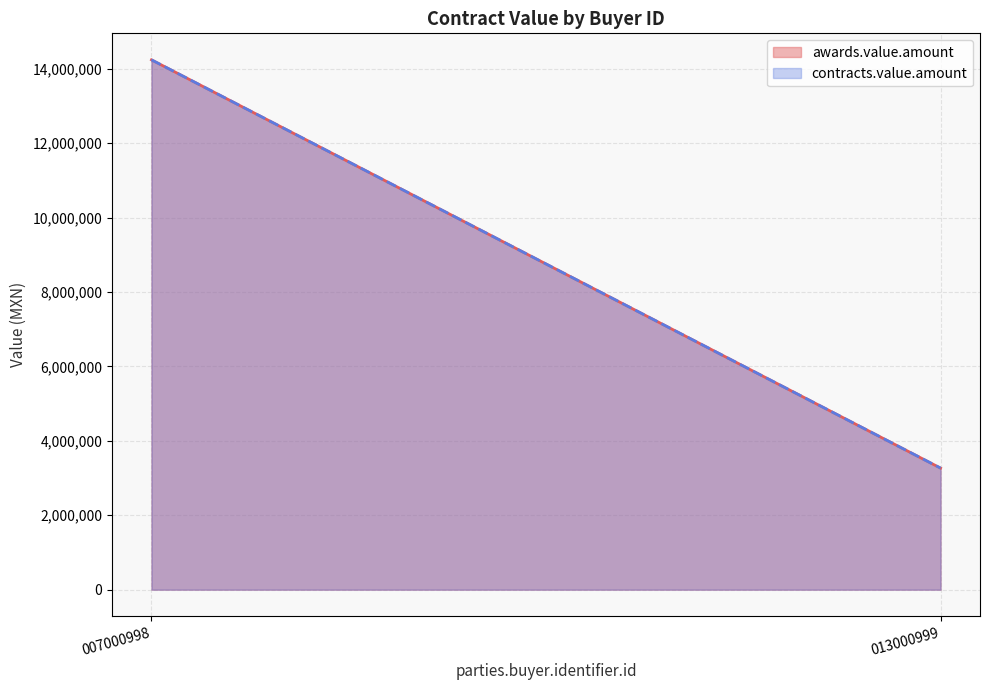

Does the chart display data point markers on the line(s)?

No